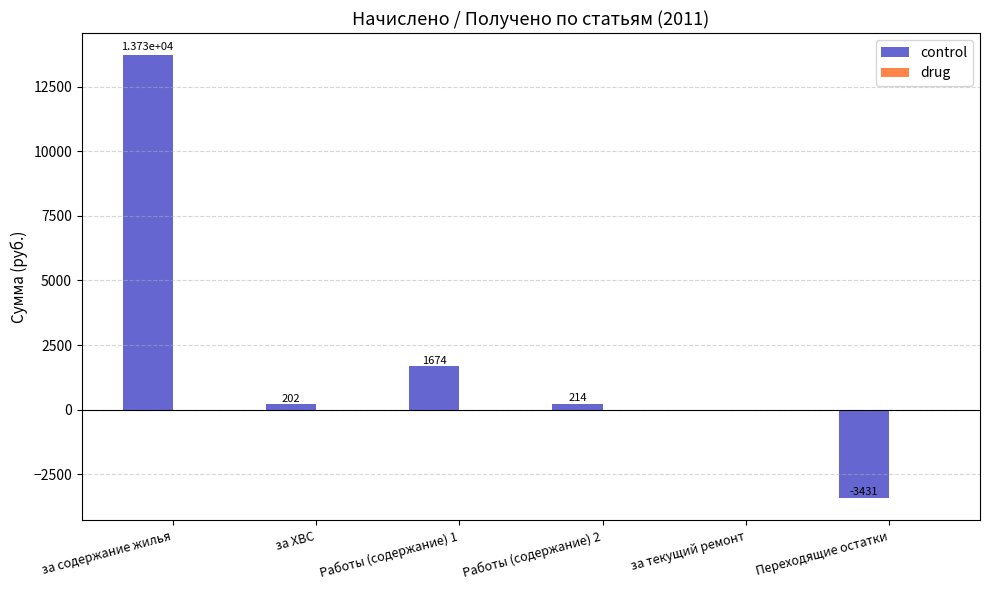

The value at Работы (содержание) 2 is 214.0. True or false?

True